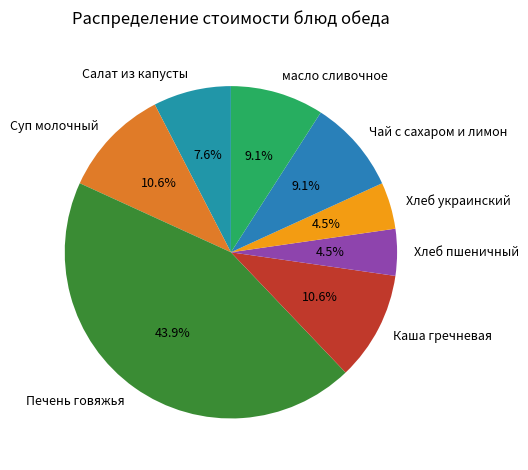

Does any single category account for the majority?

No